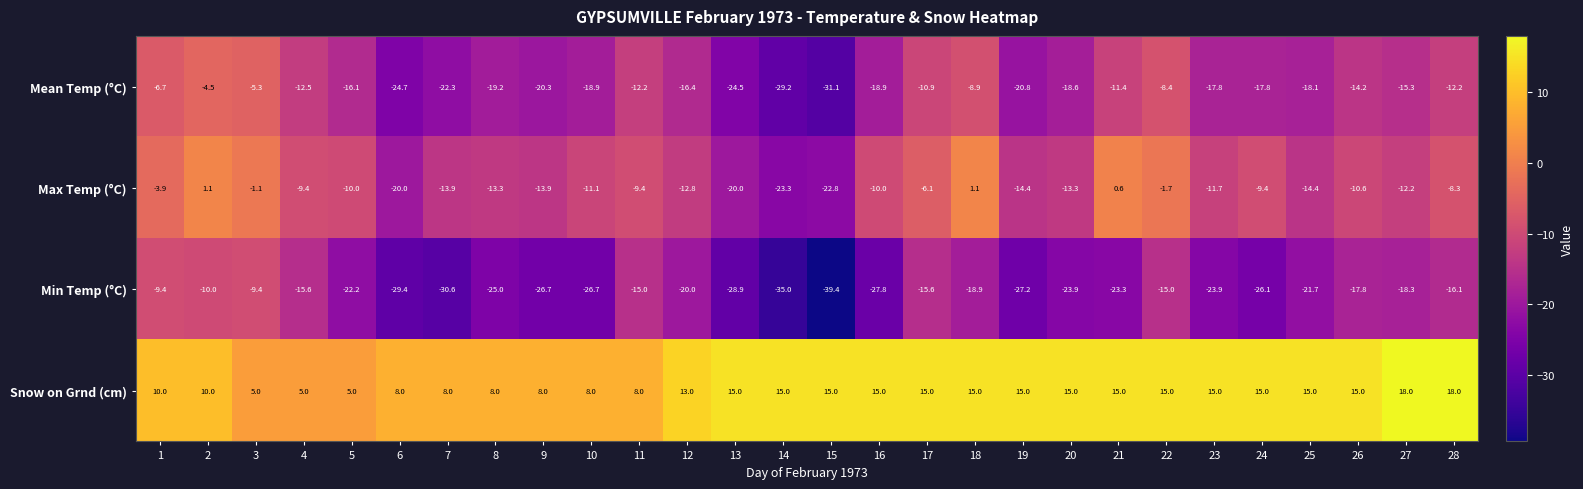

True or false: Min Temp (°C) has a value of -45.2 at 19.

False